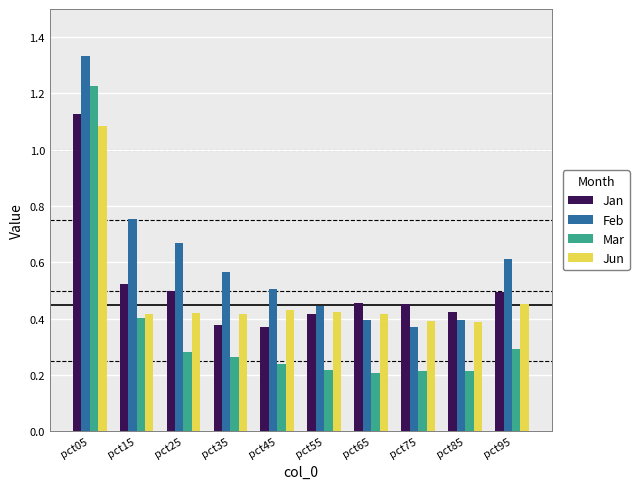

Which category has the highest value across all series?

pct05